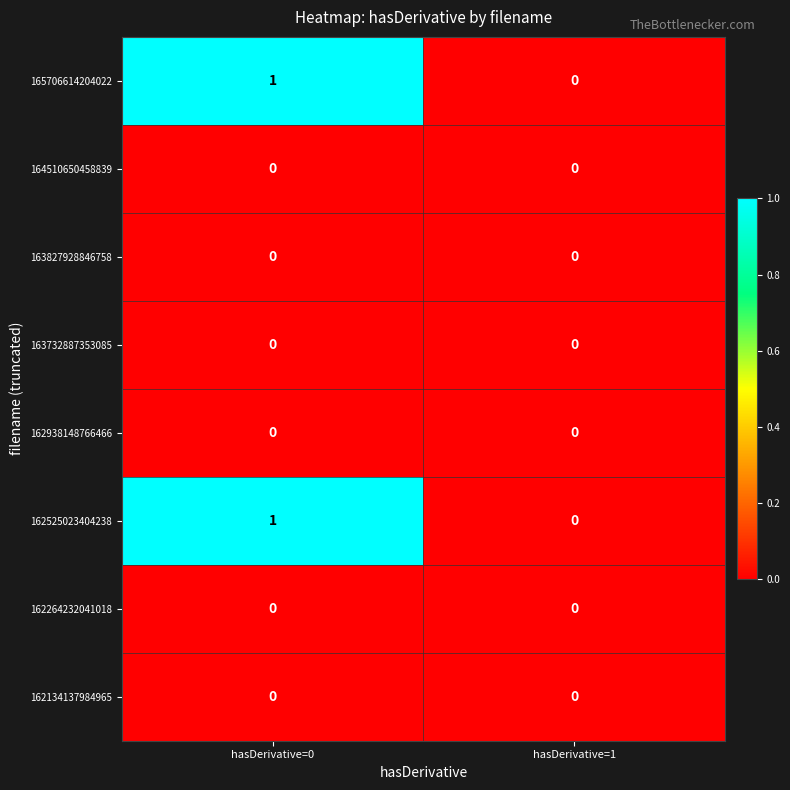

Reading left to right, what are all the values shown in this chart?

165706614204022: 1	0
164510650458839: 0	0
163827928846758: 0	0
163732887353085: 0	0
162938148766466: 0	0
162525023404238: 1	0
162264232041018: 0	0
162134137984965: 0	0